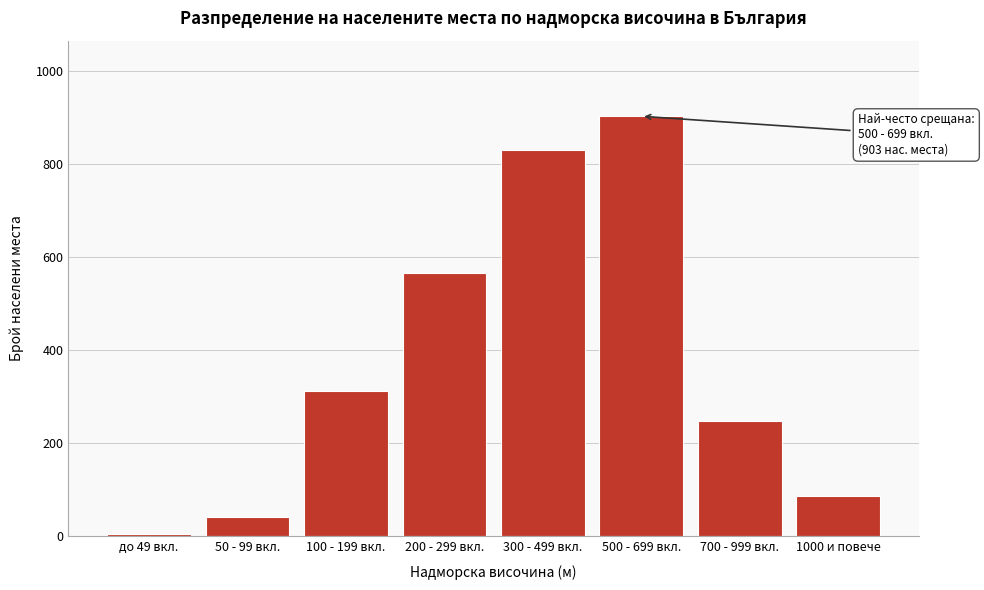

Reading left to right, transcribe all the data shown in this chart.

до 49 вкл.=5	50 - 99 вкл.=42	100 - 199 вкл.=312	200 - 299 вкл.=567	300 - 499 вкл.=831	500 - 699 вкл.=903	700 - 999 вкл.=248	1000 и повече=87